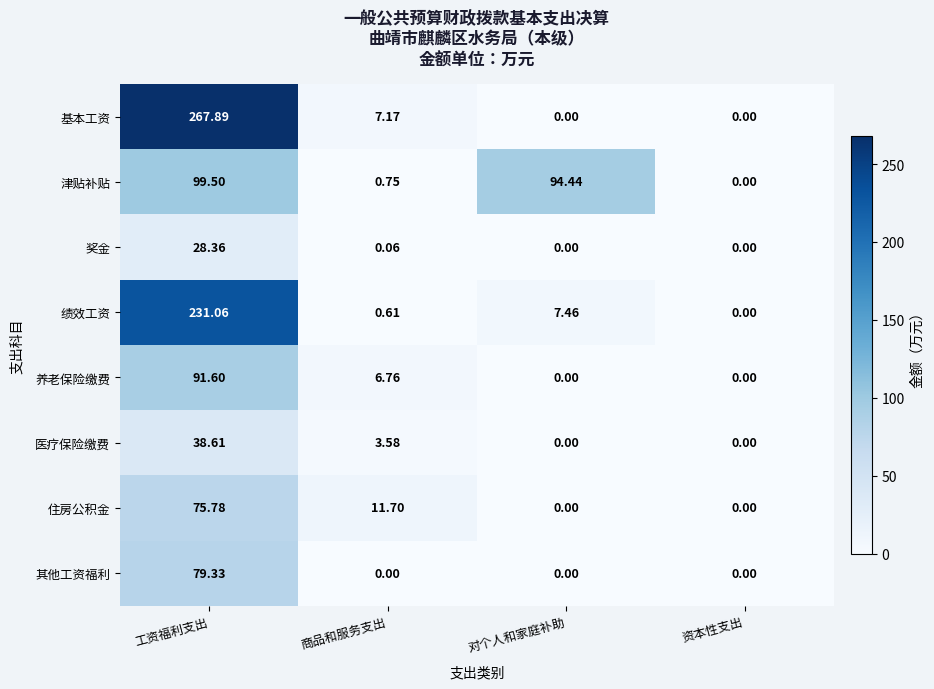

Which label corresponds to the largest value in the chart?

工资福利支出